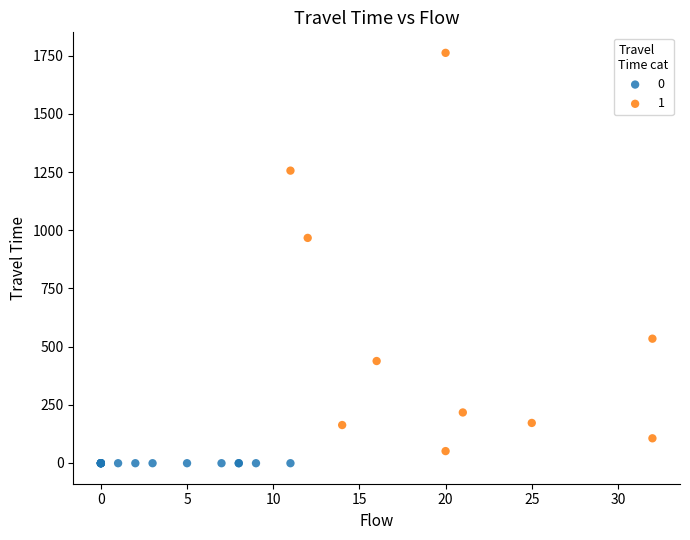

What are all the series names shown in the legend?

0, 1